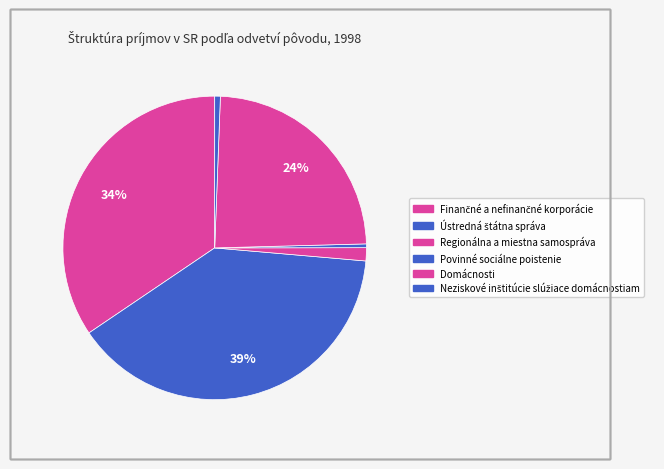

Count the number of slices in the pie.

6